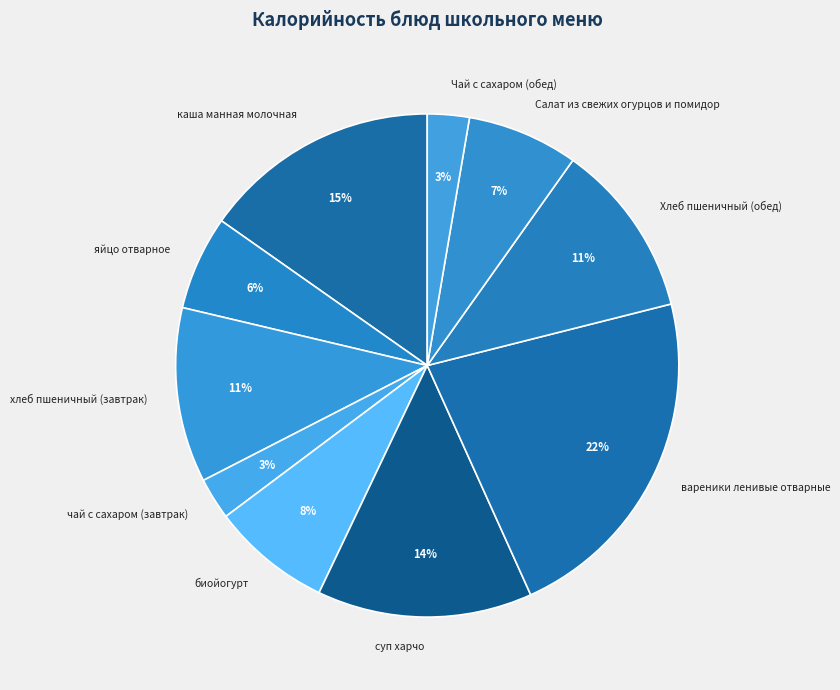

Which has a higher value, Чай с сахаром (обед) or биойогурт?

биойогурт